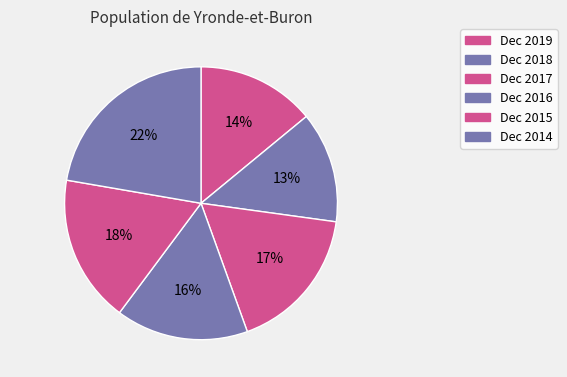

Is there a majority slice in this chart?

No